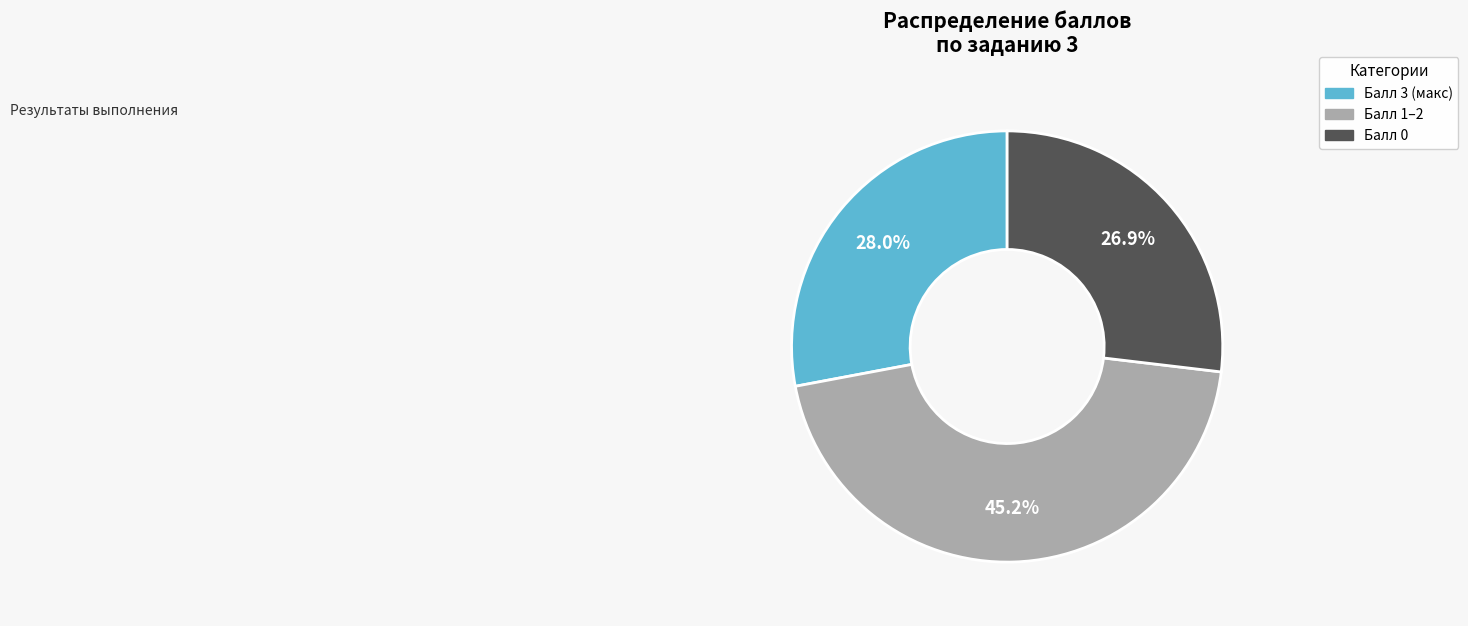

Does any single category account for the majority?

No